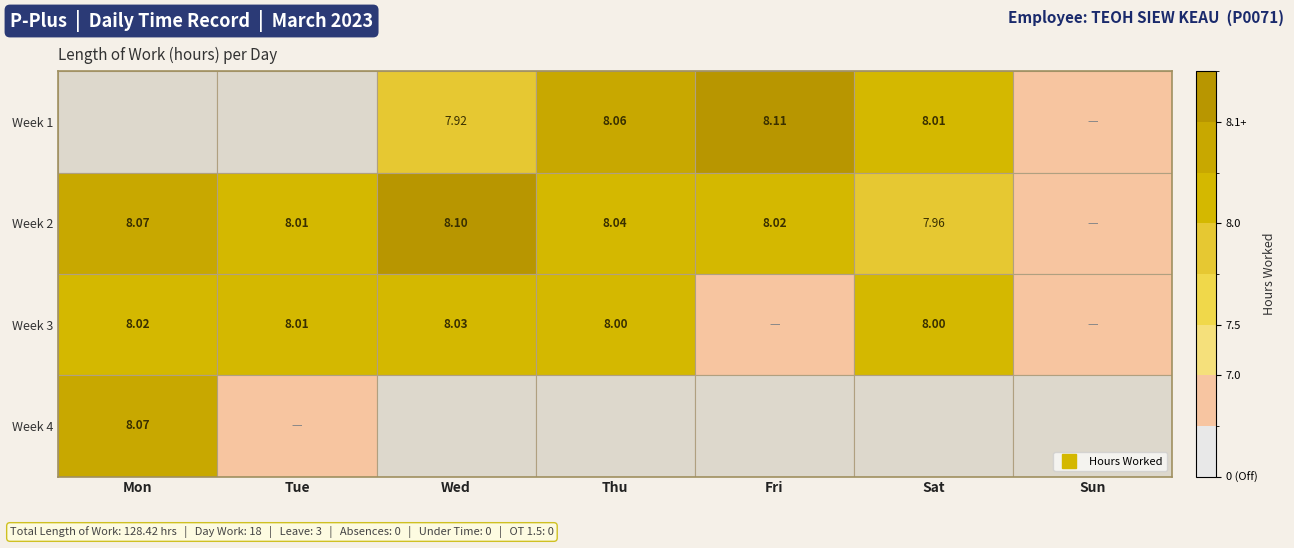

What is the sum of the values at 2 and 16?

16.1